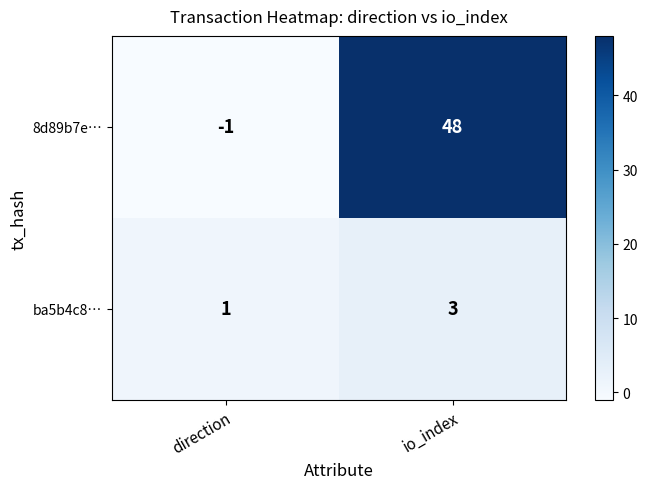

Reading left to right, transcribe all the data shown in this chart.

8d89b7e…: direction=-1	io_index=48
ba5b4c8…: direction=1	io_index=3